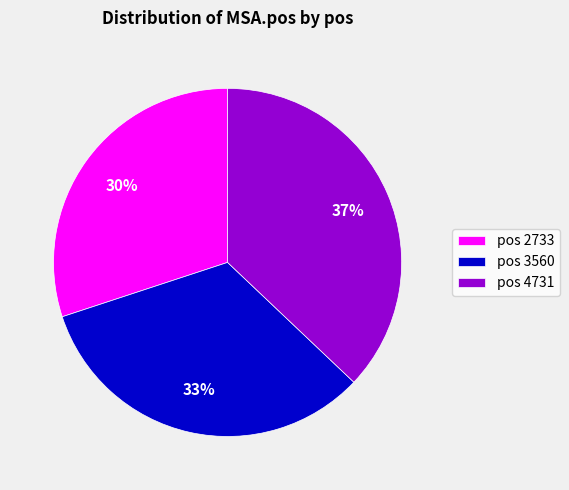

To the nearest percent, what is the difference between the pos 4731 and pos 2733 slice percentages?

7%